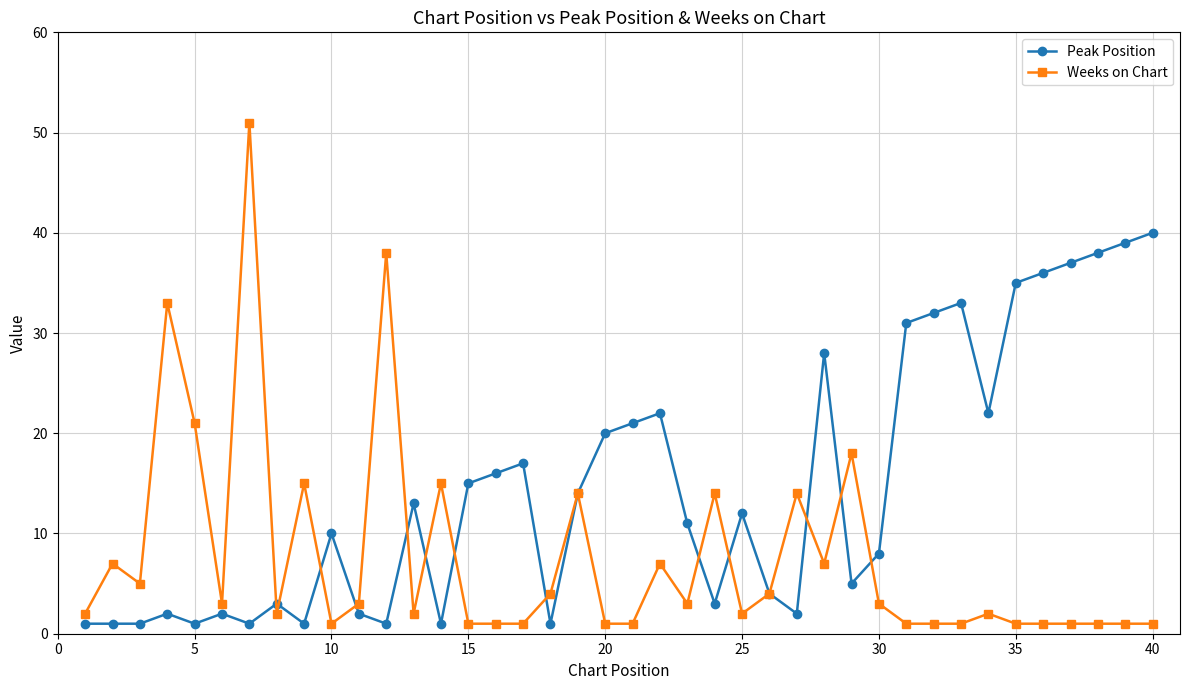

True or false: Peak Position has more than 0 interior local peaks.

True